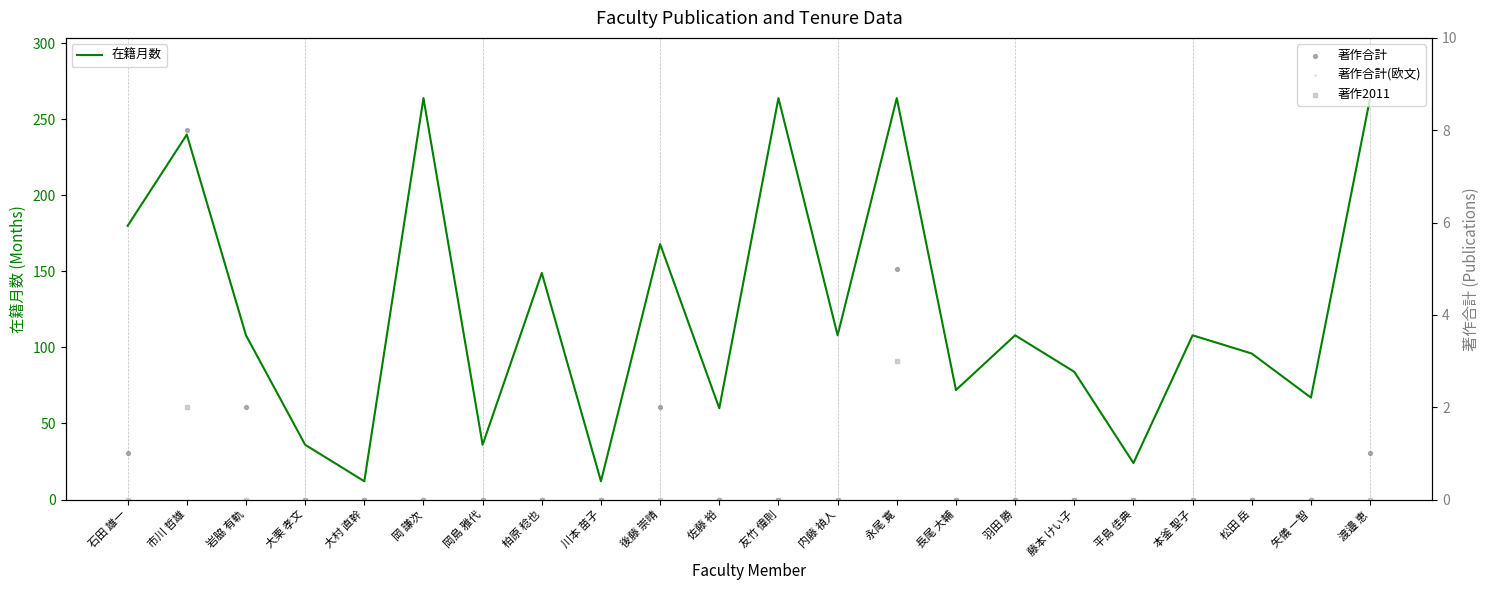

Which series reaches the maximum Y coordinate?

在籍月数